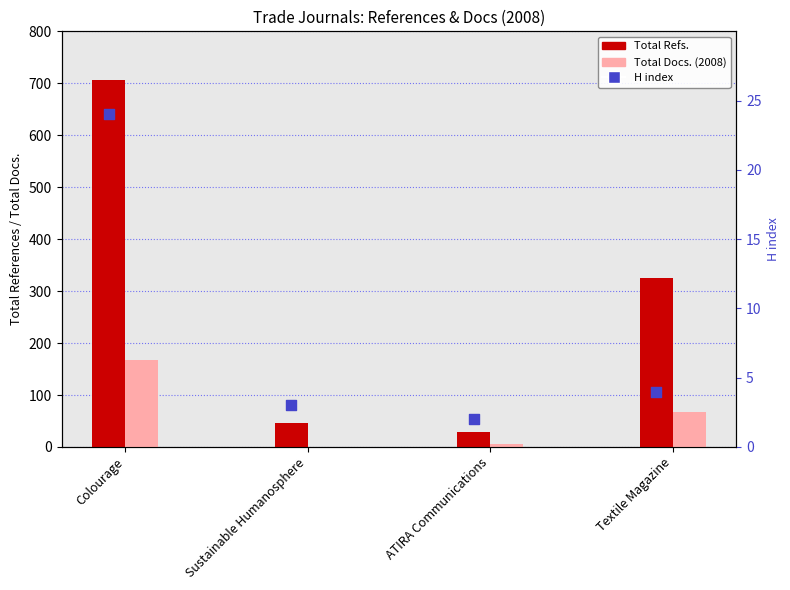

At which category is the sum across all series the highest?

Colourage